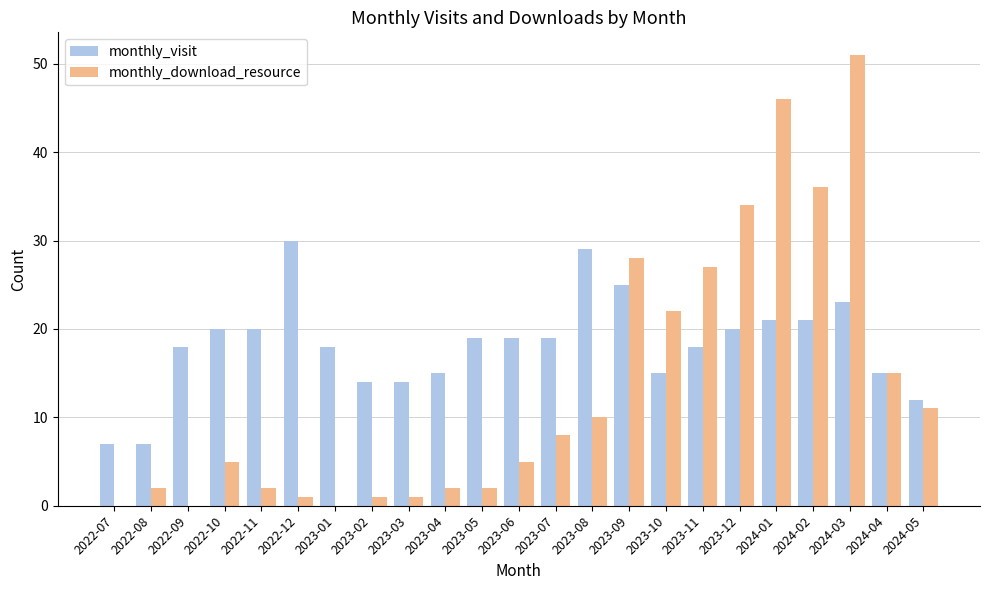

Is the value of monthly_download_resource at 2024-01 greater than the value of monthly_visit at 2024-02?

Yes